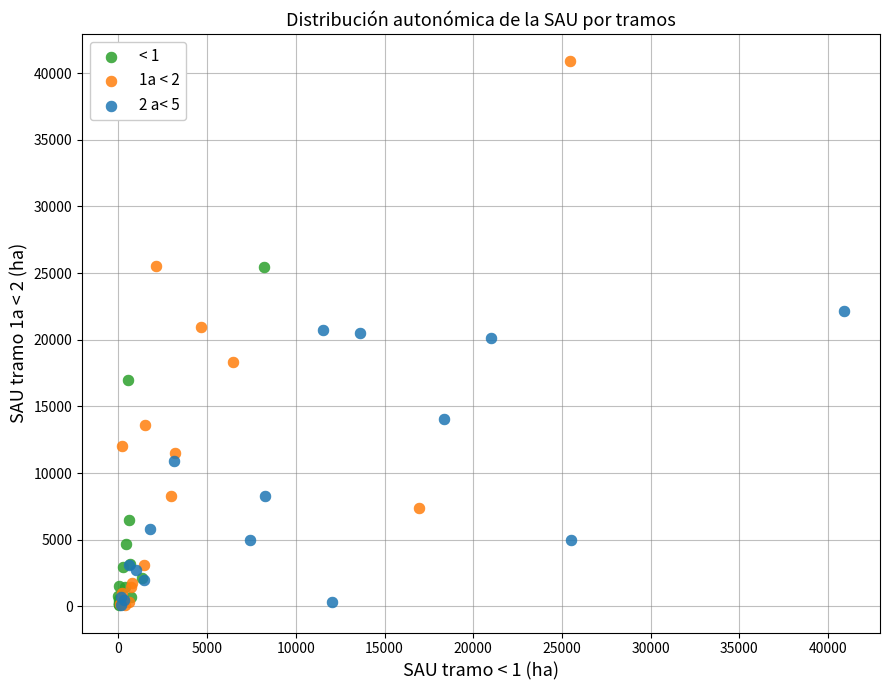

Which series has the largest Y range (max minus min)?

1a < 2